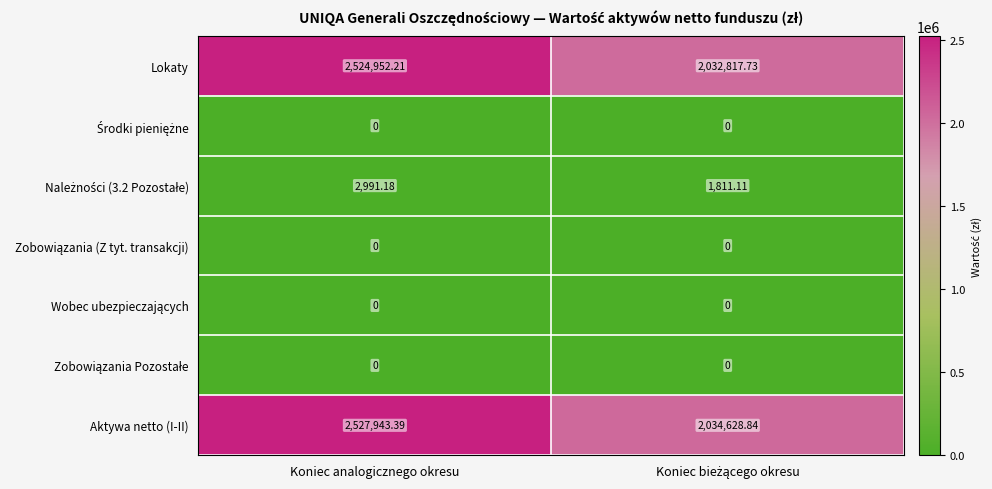

Which series has the widest spread of values?

Aktywa netto (I-II)